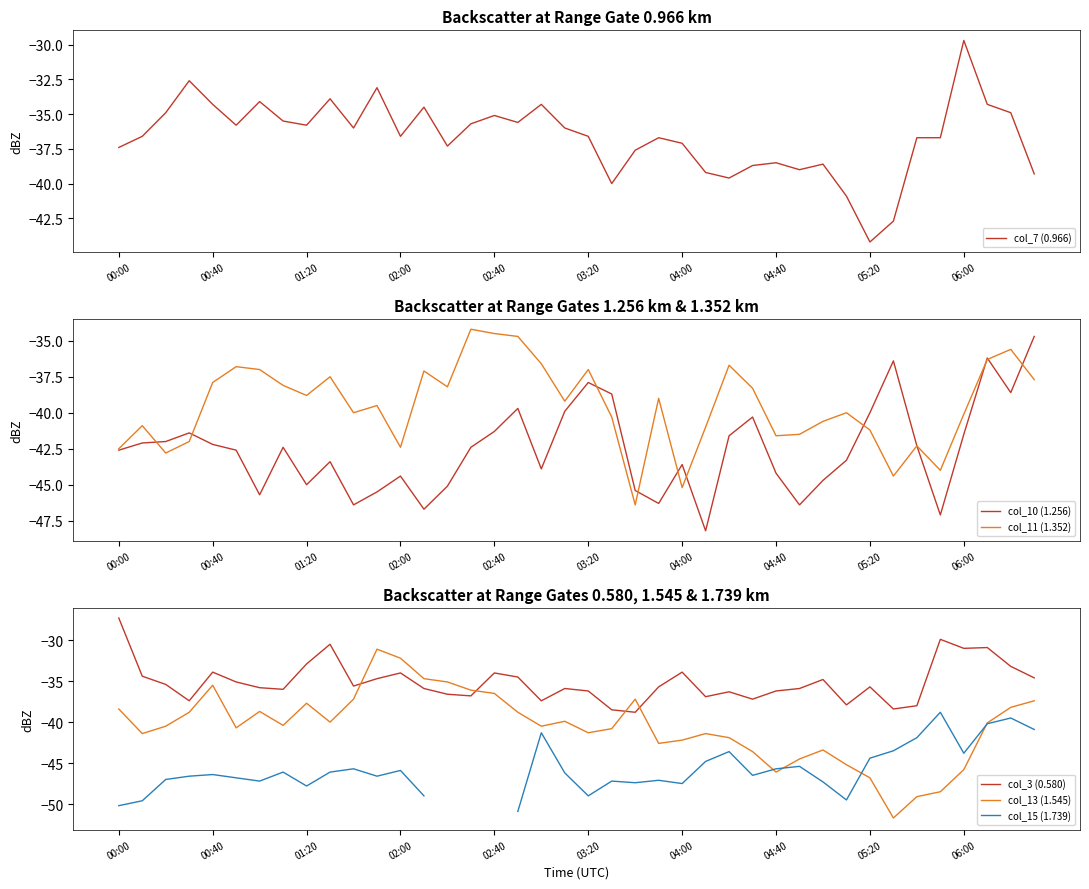

The col_13 (1.545) series shows -31.1 at 11. True or false?

True